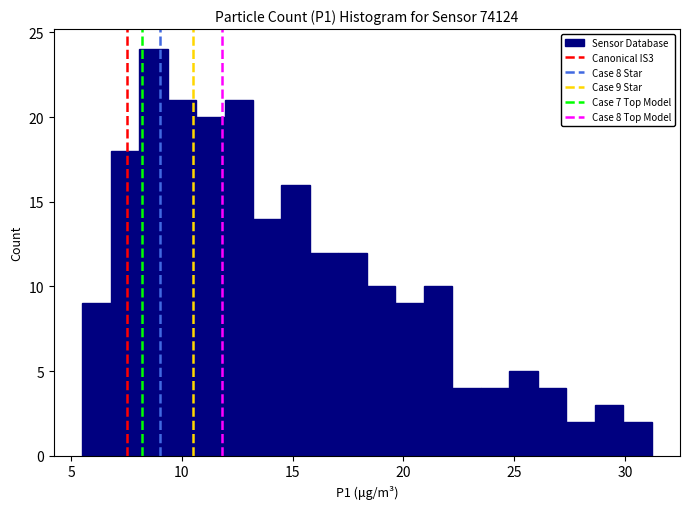

Around what value on the x-axis is the tallest bar? Give the approximate position of its centre, as read against the axis.

8.5